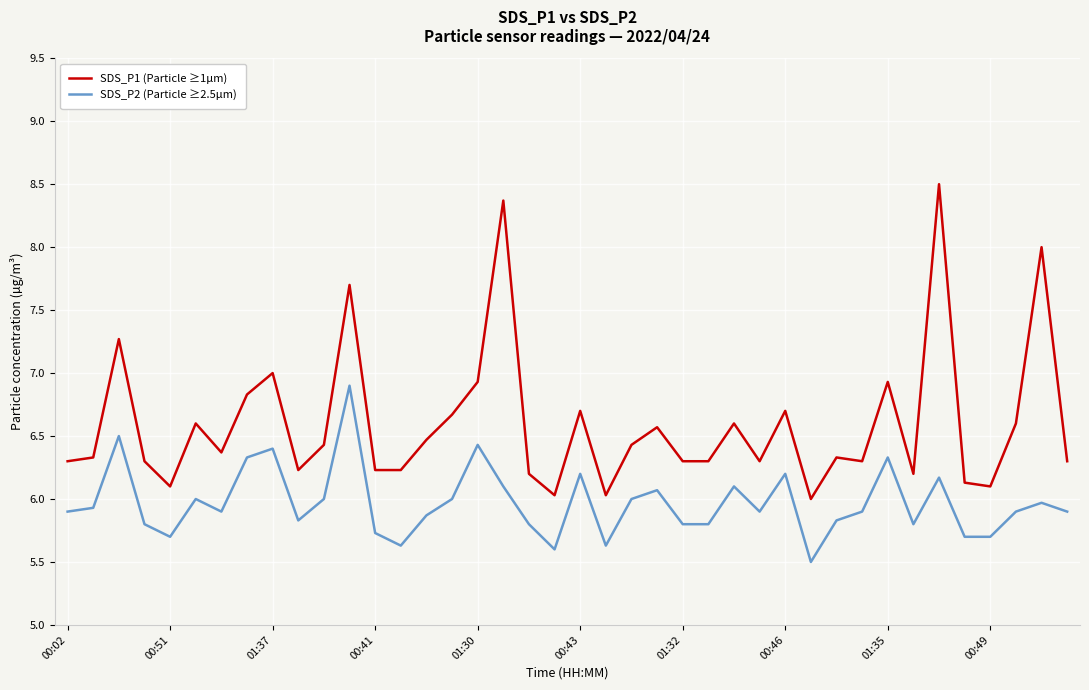

Which series has the largest range (max minus min)?

SDS_P1 (Particle ≥1µm)